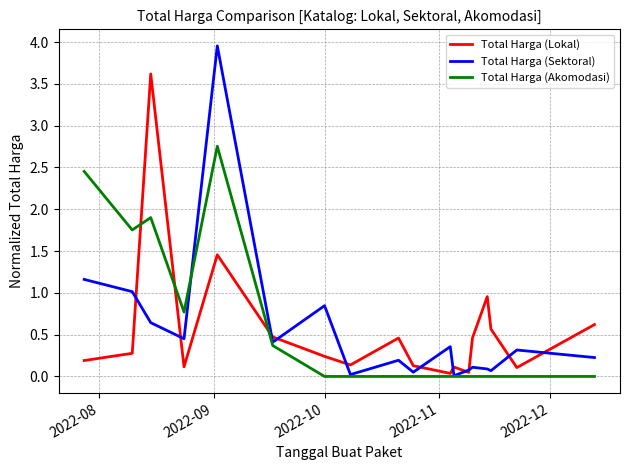

What is the highest value of the Total Harga (Lokal) series?

3.6